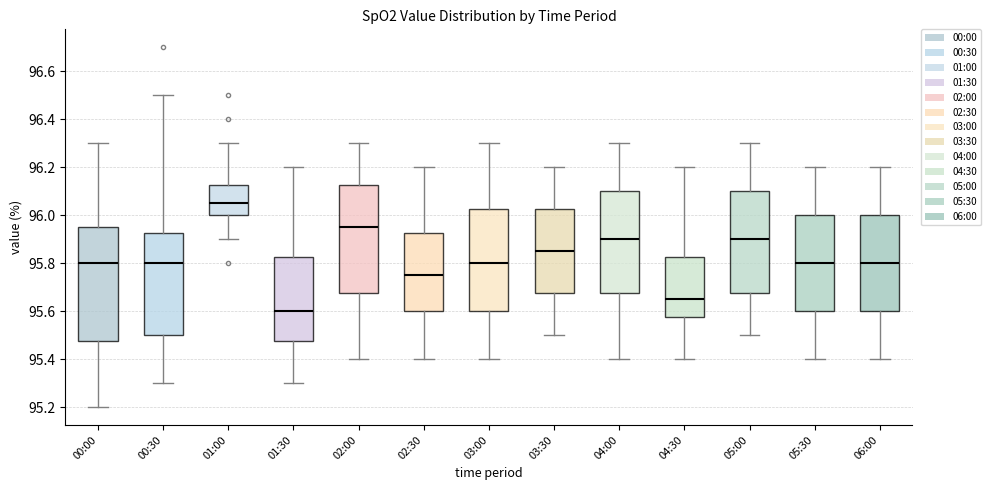

Which box has the highest median line?

01:00